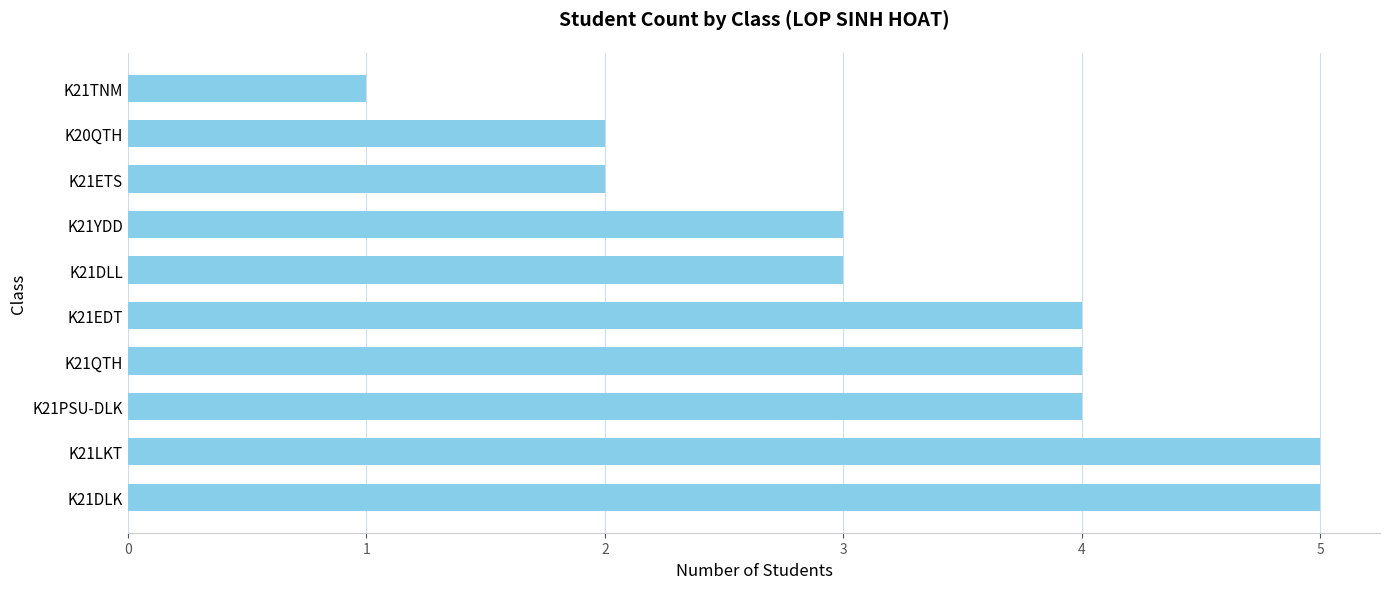

What is the change in value from K21LKT to K20QTH?

-3